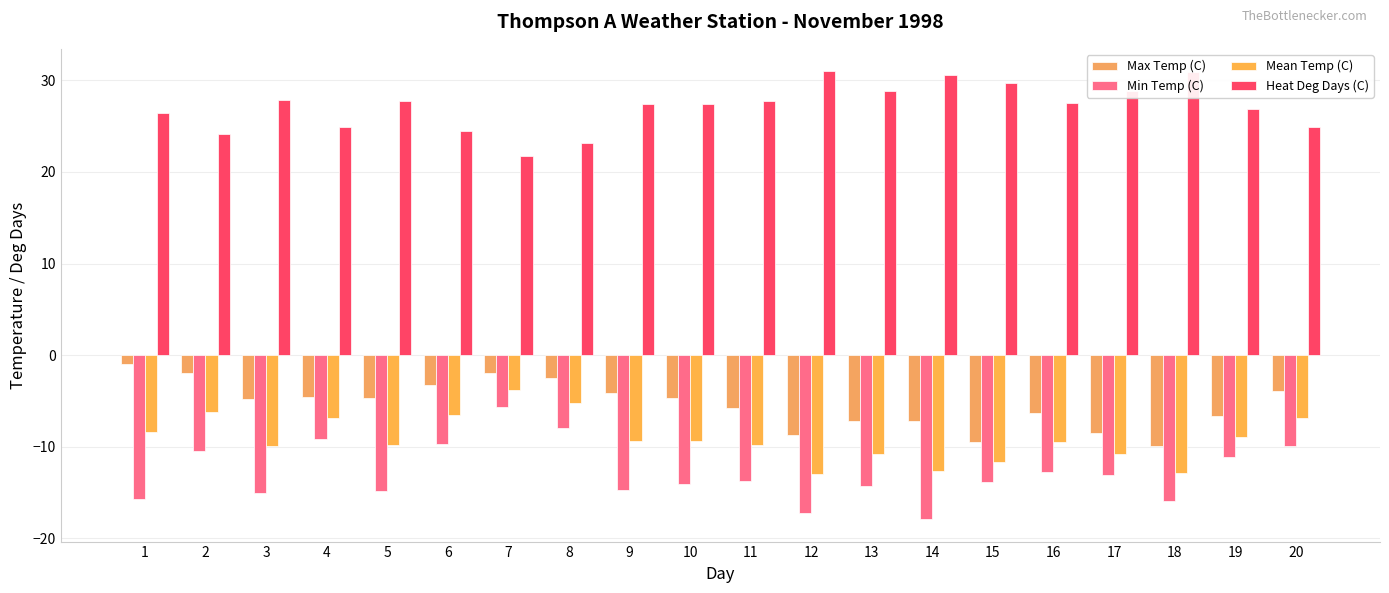

Which category has the highest value across all series?

12